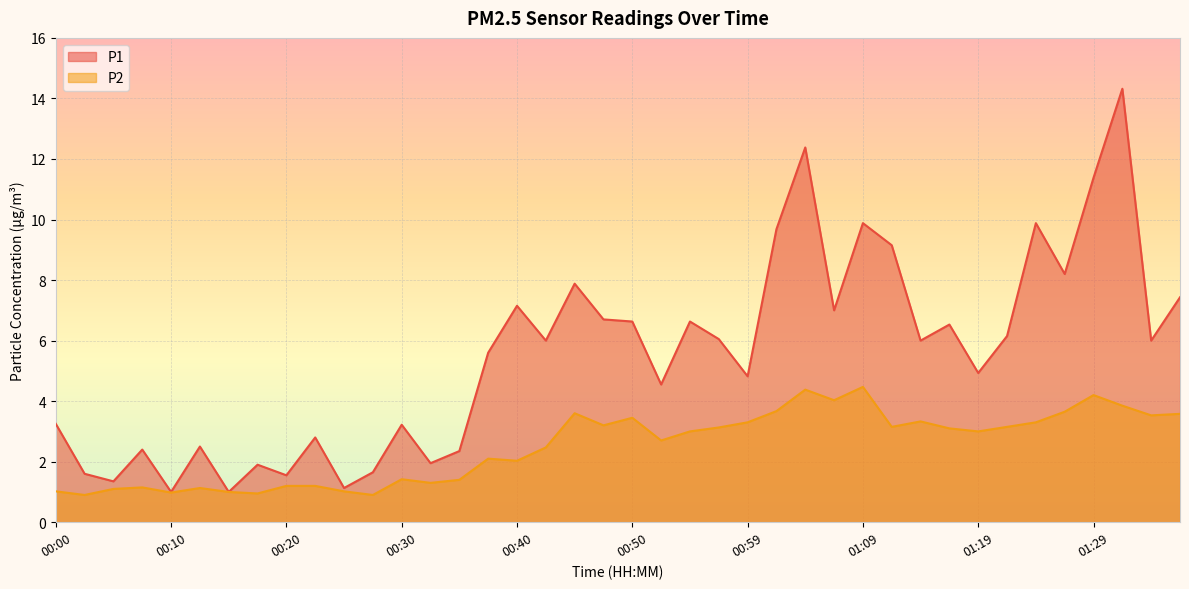

Which series has the largest total across all categories?

P1